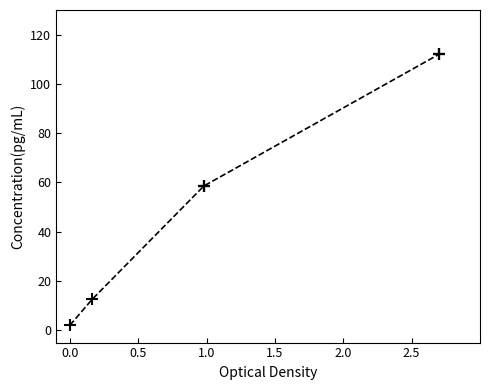

Does the chart display data point markers on the line(s)?

Yes